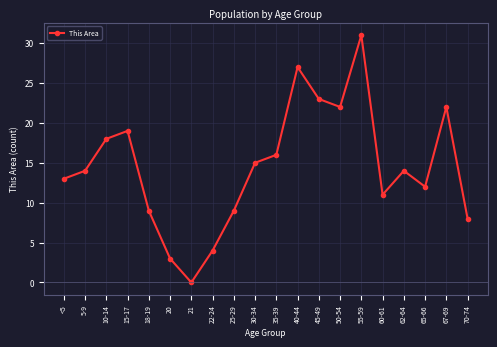

Where is the first local minimum?

21